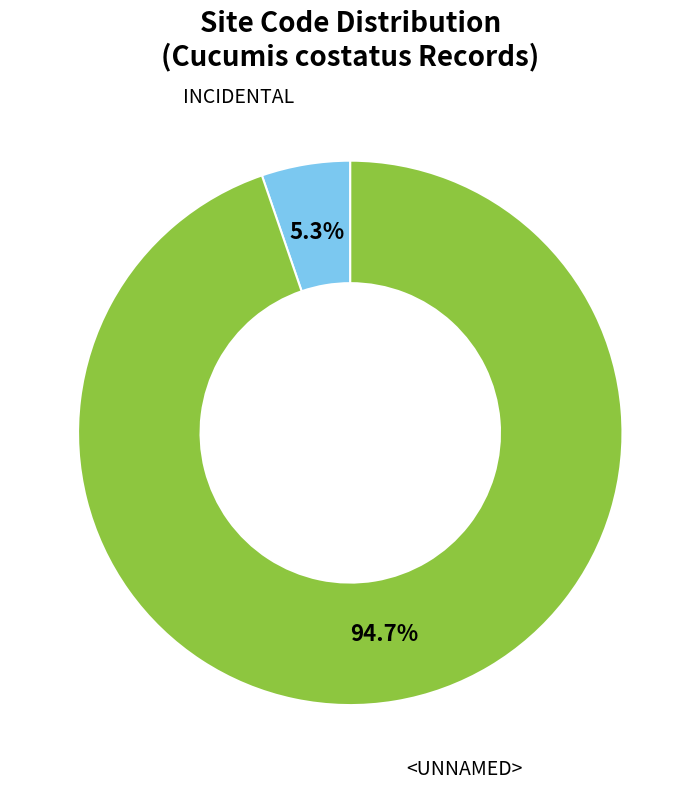

Is it true that INCIDENTAL is 5% of the pie?

True